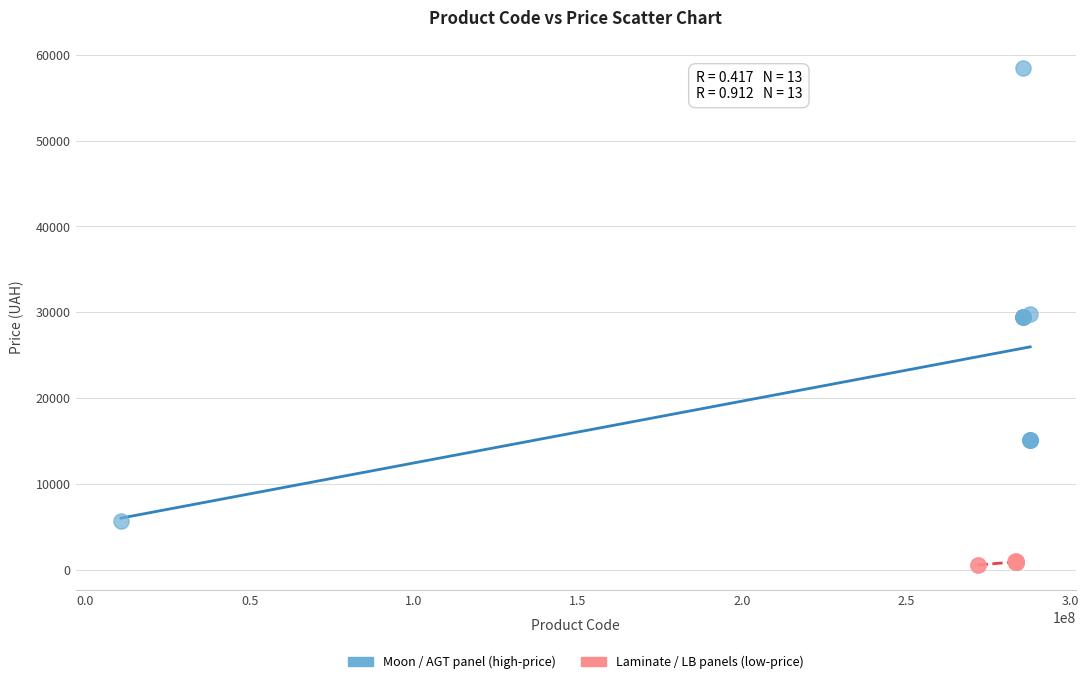

Which series contains the highest Y value?

Moon / AGT panel (high-price)